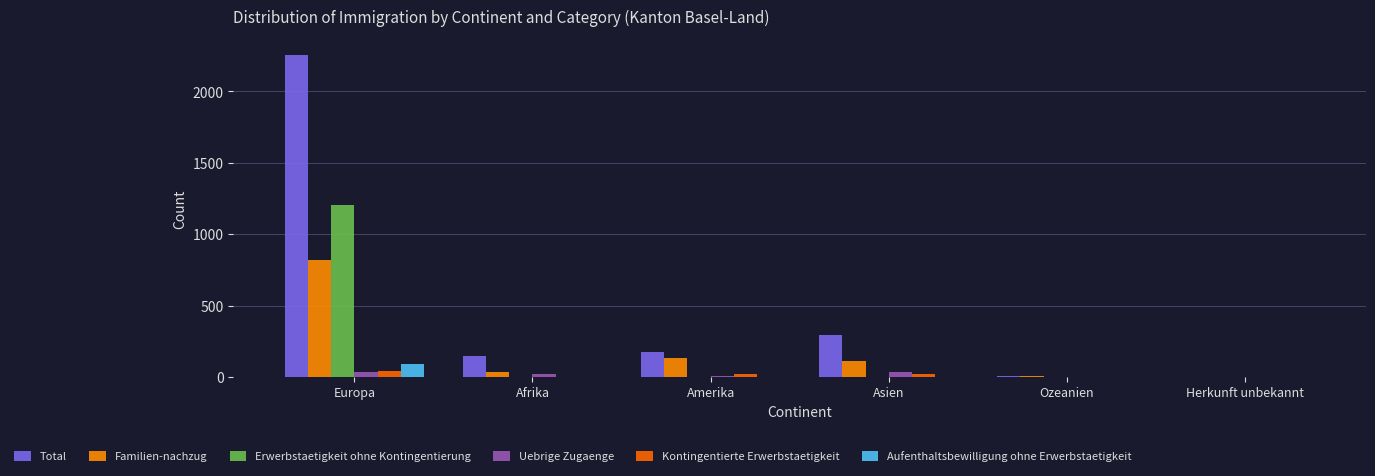

How many data points does each series have?

6